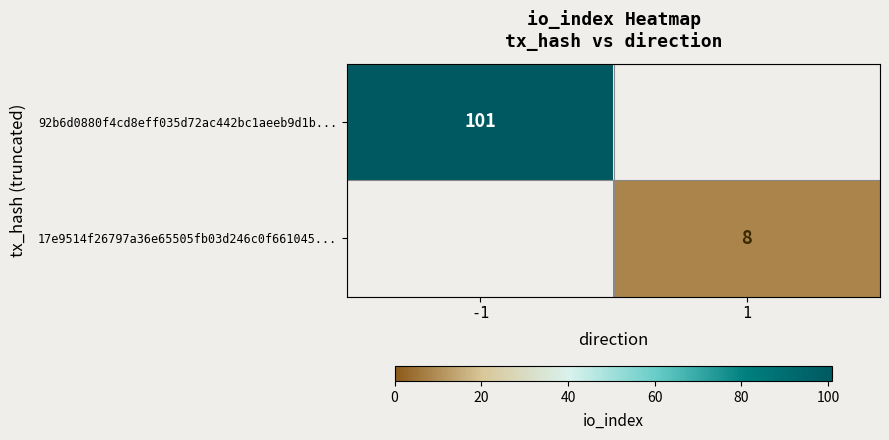

True or false: 17e9514f26797a36e65505fb03d246c0f661045... has a value of 8 at 1.

True